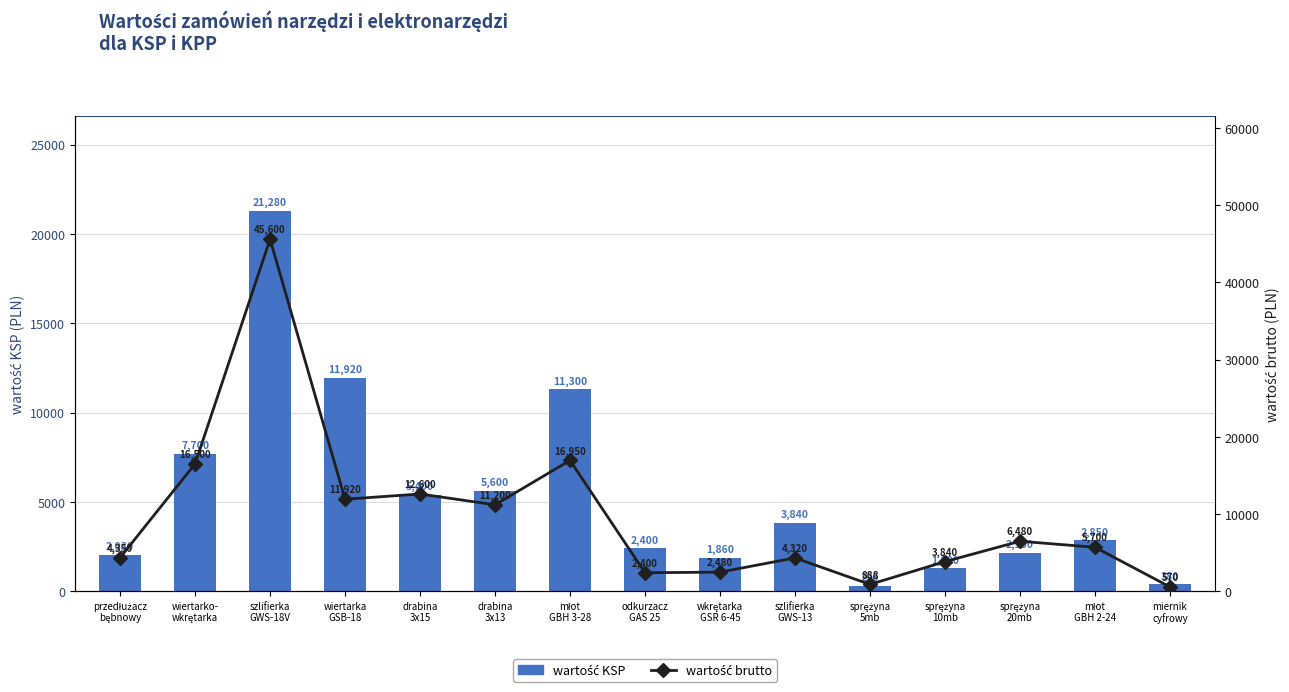

List the labels in order of wartość KSP value, smallest first.

sprężyna
5mb, miernik
cyfrowy, sprężyna
10mb, wkrętarka
GSR 6-45, przedłużacz
bębnowy, sprężyna
20mb, odkurzacz
GAS 25, młot
GBH 2-24, szlifierka
GWS-13, drabina
3x15, drabina
3x13, wiertarko-
wkrętarka, młot
GBH 3-28, wiertarka
GSB-18, szlifierka
GWS-18V